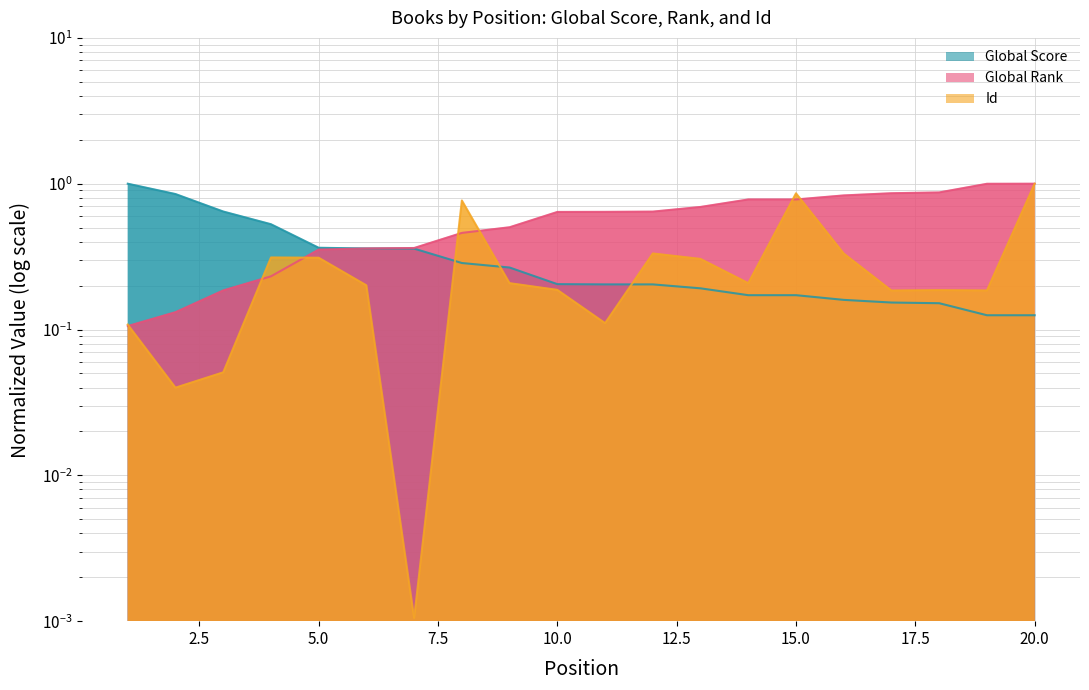

Which has a higher value, 7 or 19?

7